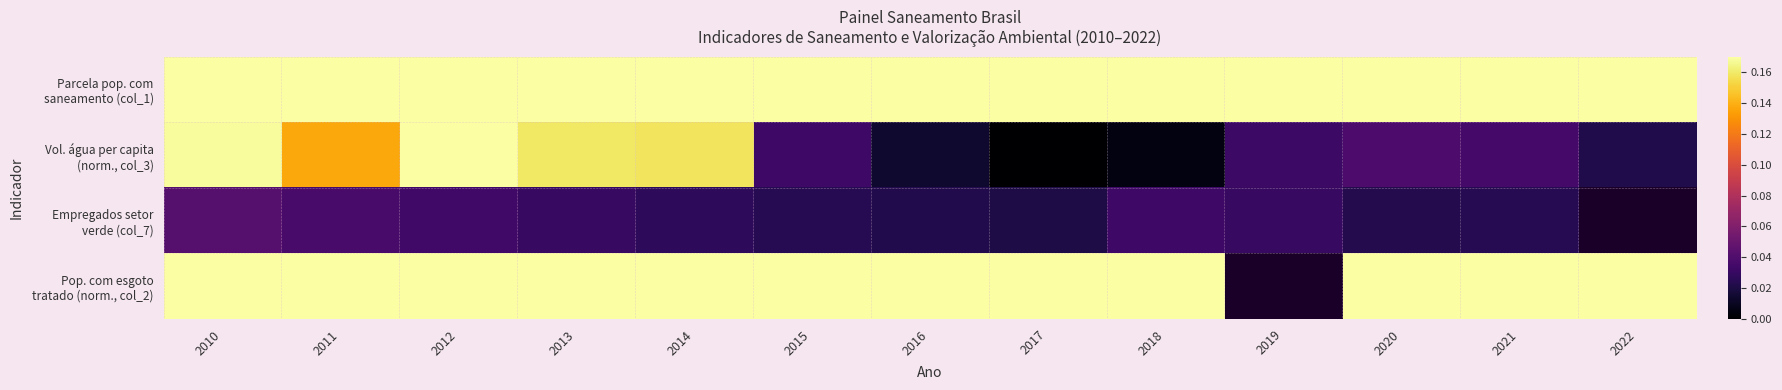

What is the sum of the Empregados setor verde (col_7) values at 2010 and 2020?

0.1